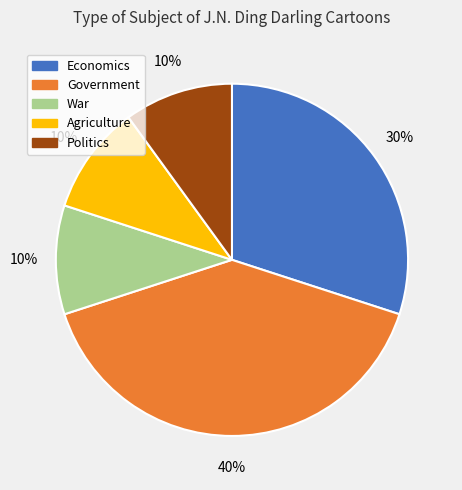

True or false: Economics accounts for 30% of the total.

True